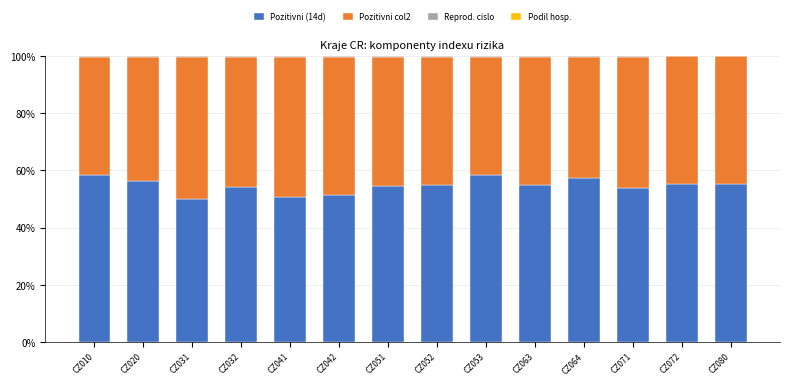

Does the chart contain stacked bars?

Yes